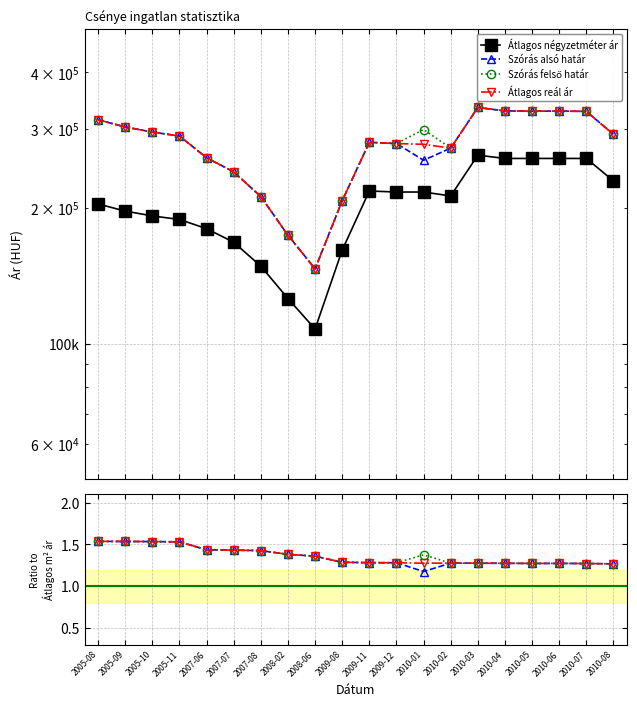

At which category does Átlagos reál ár reach its first local valley?

2010-01